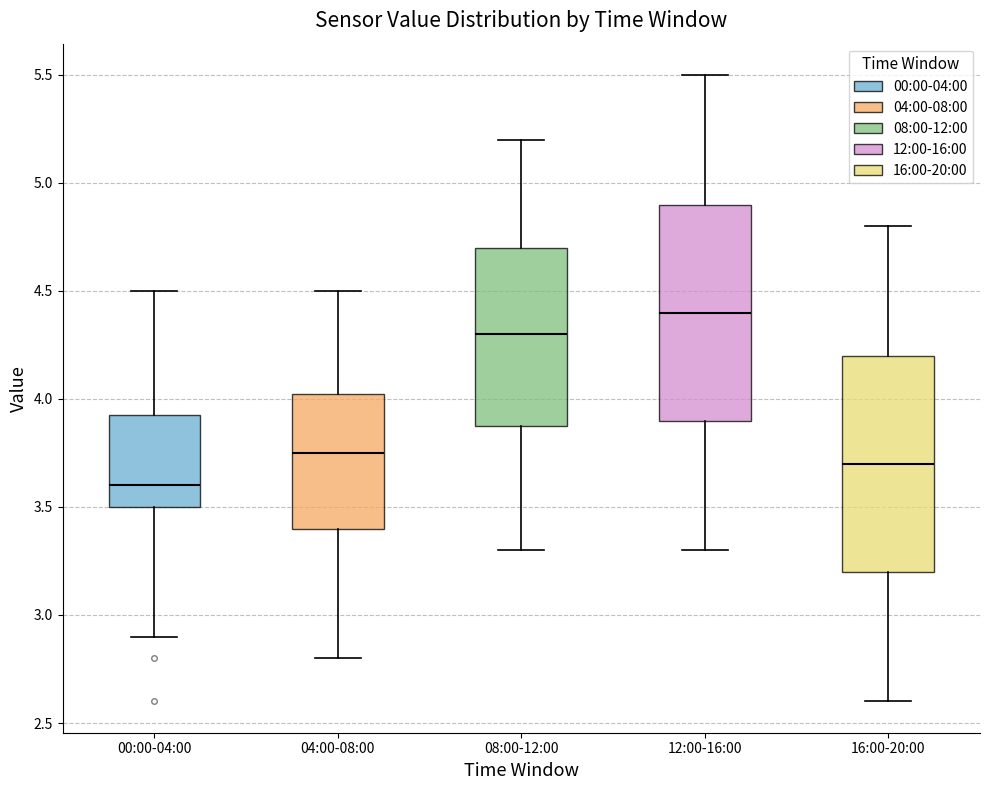

Reading left to right, read every box against the y-axis: the position of its median line, the range the box covers, and the ends of its whiskers. The values are not printed on the chart, so give them approximately, as read against the axis.

00:00-04:00: median 3.60, box 3.50 to 3.95, whiskers 2.90 to 4.50
04:00-08:00: median 3.75, box 3.40 to 4.05, whiskers 2.80 to 4.50
08:00-12:00: median 4.30, box 3.90 to 4.70, whiskers 3.30 to 5.20
12:00-16:00: median 4.40, box 3.90 to 4.90, whiskers 3.30 to 5.50
16:00-20:00: median 3.70, box 3.20 to 4.20, whiskers 2.60 to 4.80